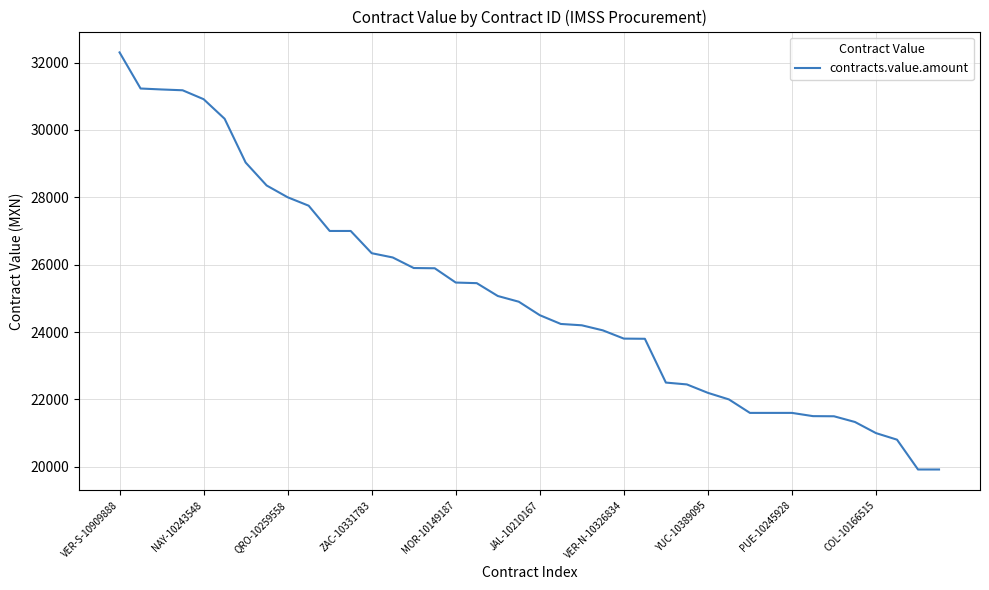

What is the smallest value displayed?

19920.0